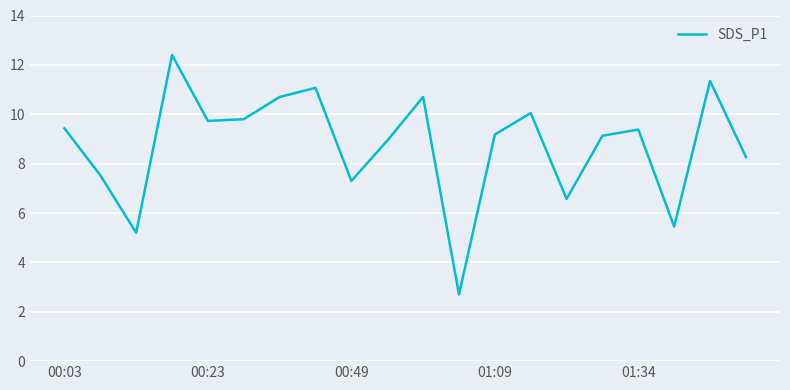

What is the difference between the maximum and minimum values?

9.7